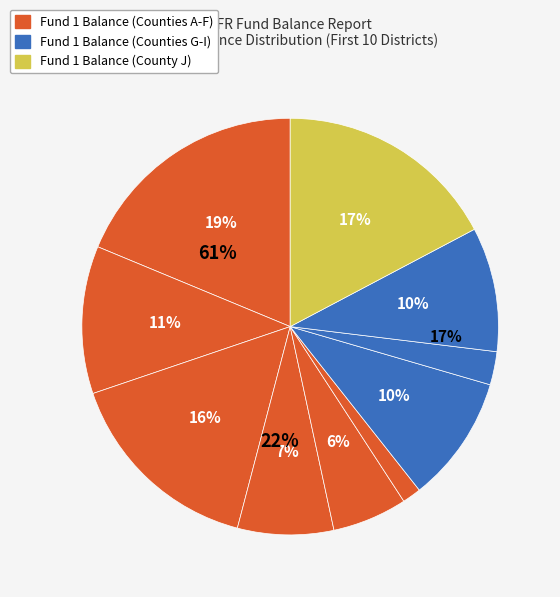

Is it true that Augusta Independent is 1% of the pie?

True